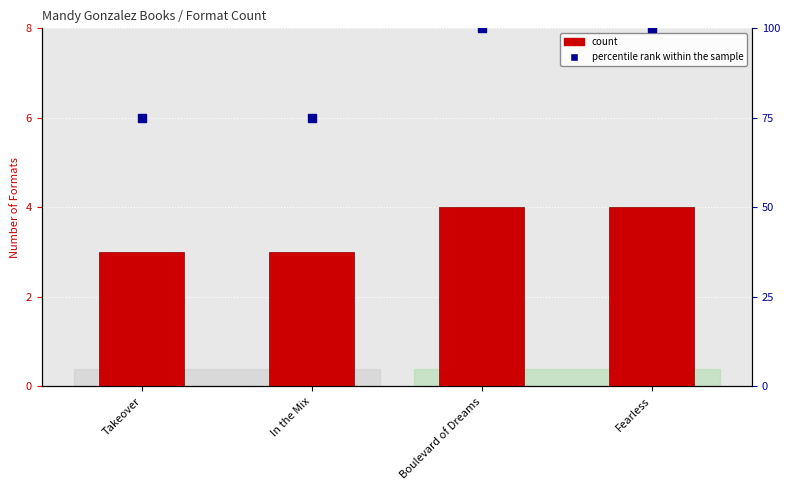

At which category is the sum across all series the highest?

Boulevard of Dreams